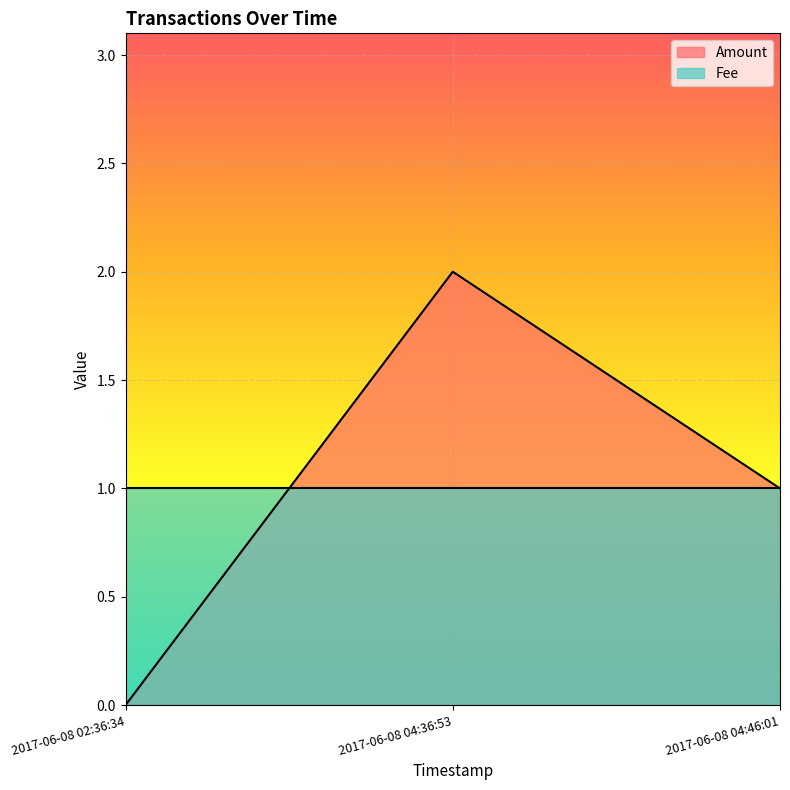

Reading left to right, list all the values displayed in this chart.

2017-06-08 02:36:34=0	2017-06-08 04:36:53=2	2017-06-08 04:46:01=1